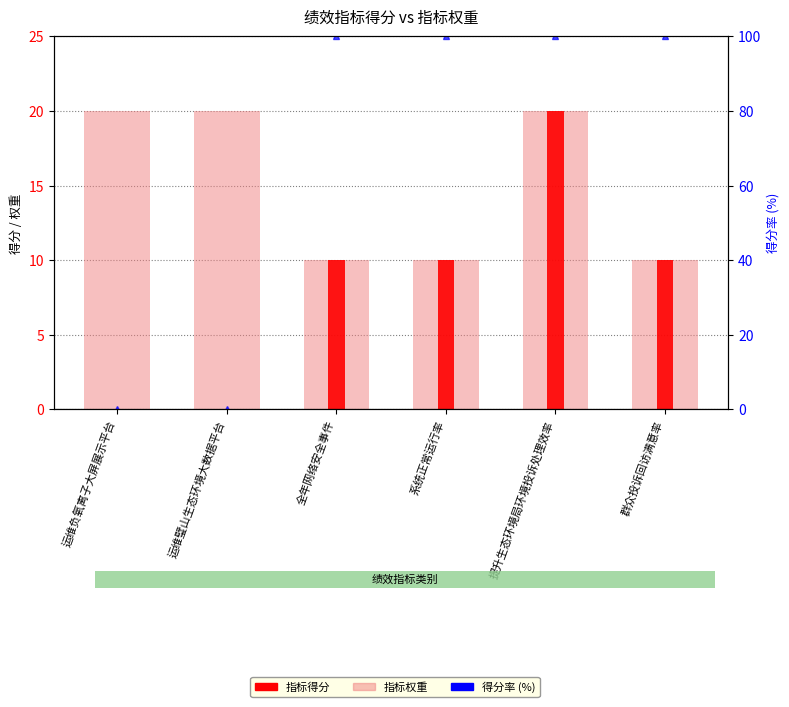

Is the value of 得分率 (%) at 系统正常运行率 greater than the value of 指标权重 at 运维负氧离子大屏展示平台?

Yes